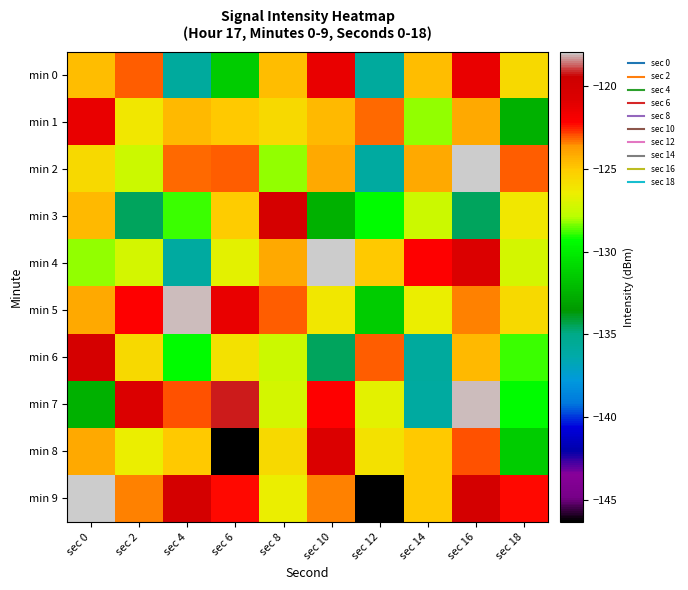

Rank the series by their maximum value, from lowest to highest.

min 0, min 1, min 8, min 3, min 6, min 5, min 7, min 2, min 4, min 9